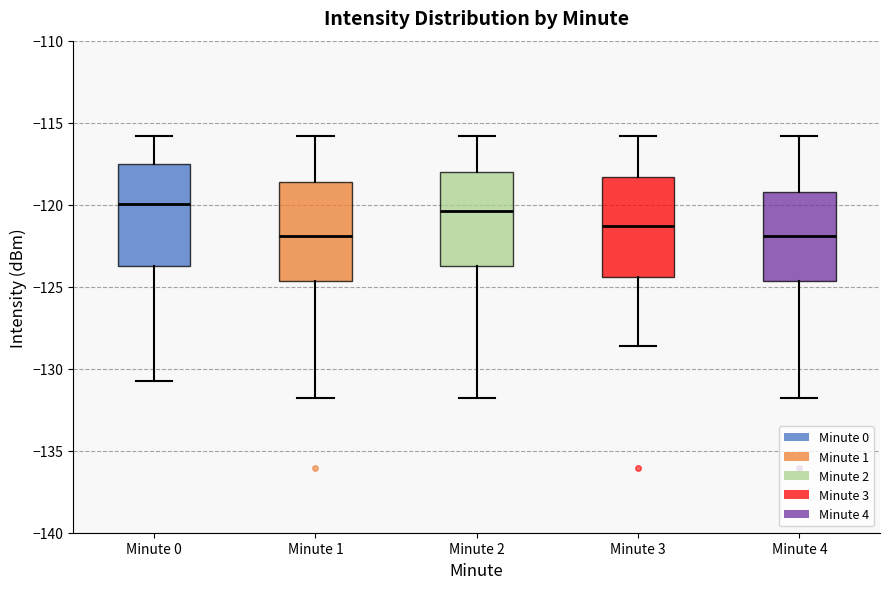

Where does the median line of the box for Minute 2 sit on the y-axis? The values are not printed on the chart, so give them approximately, as read against the axis.

-120.5